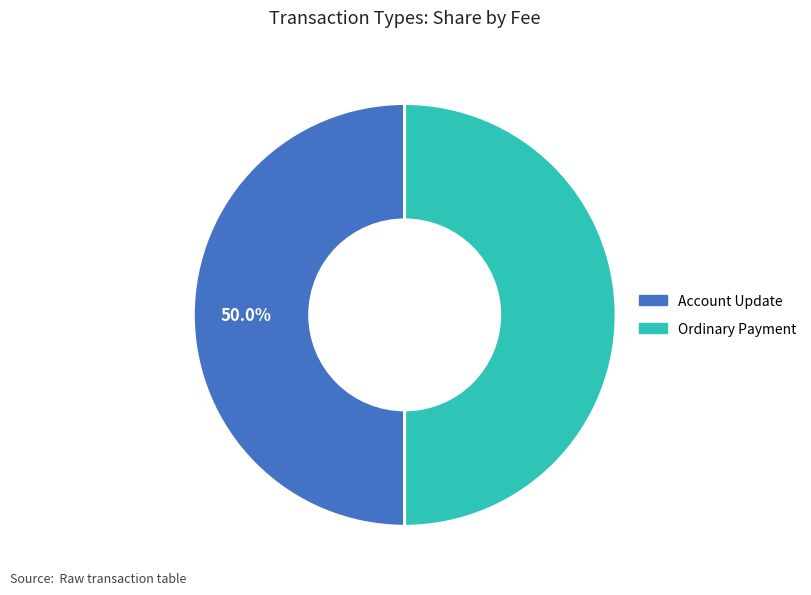

The Account Update slice represents 13% of the pie. True or false?

False